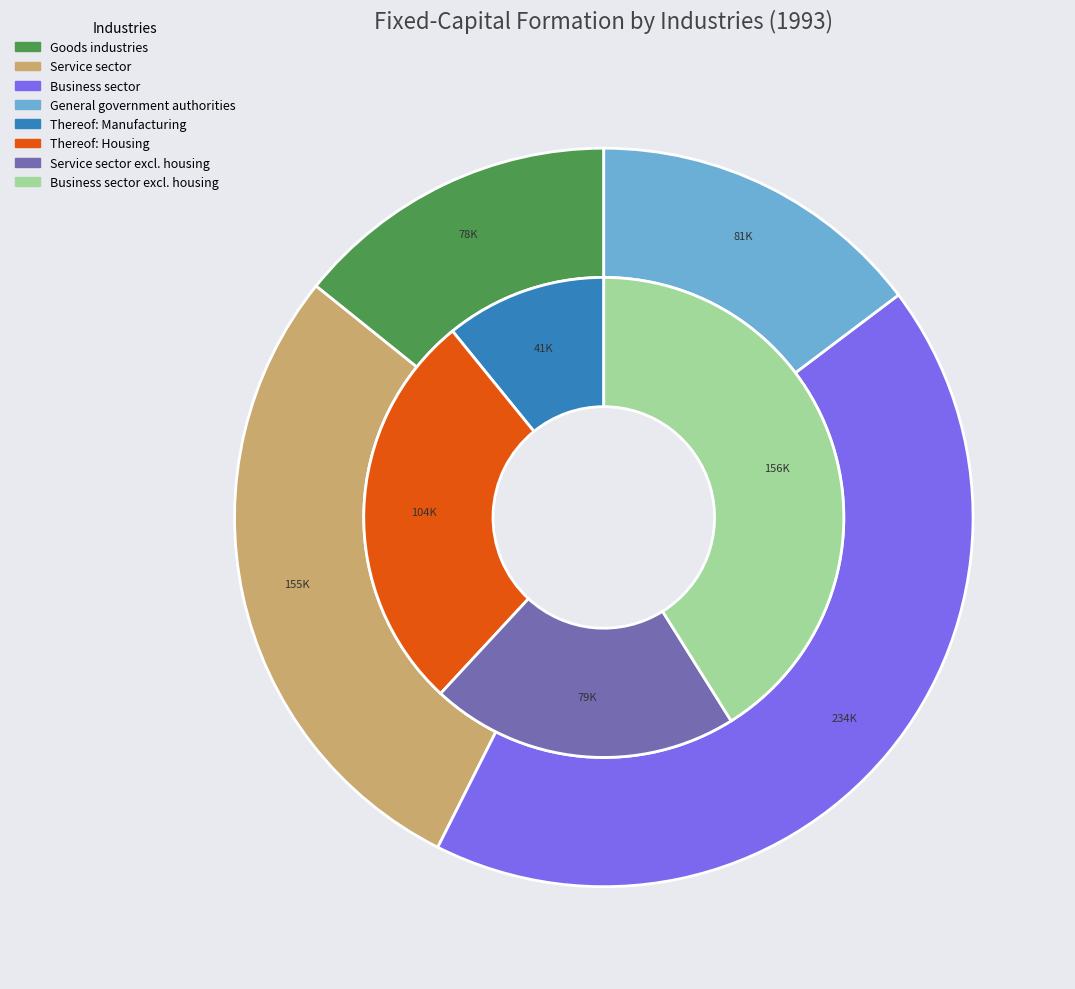

To the nearest percent, what is the difference between the largest and smallest slice percentages?

21%